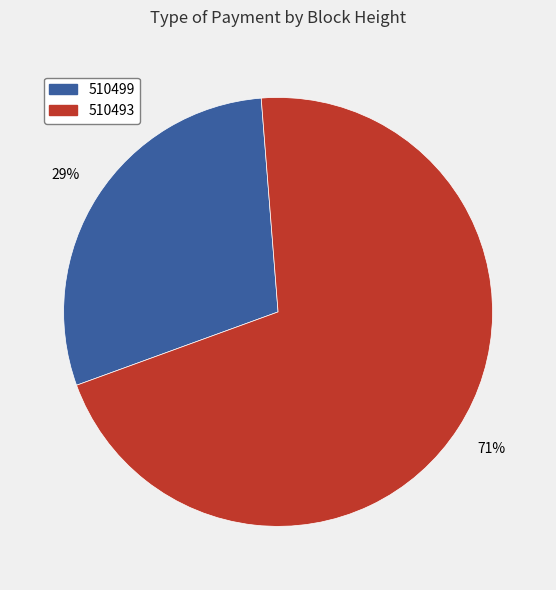

Do 510499 and 510493 together represent more than half of the pie?

Yes